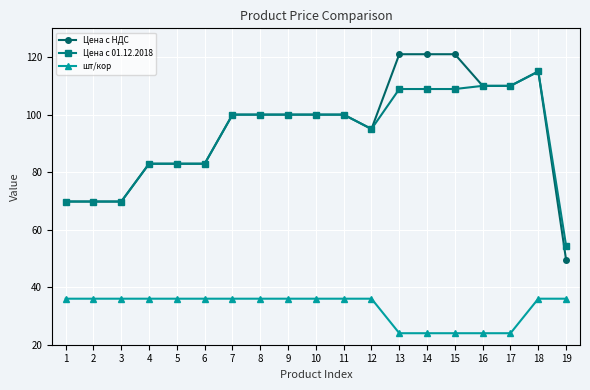

Is it true that Цена c 01.12.2018 equals 100.0 at 9?

True